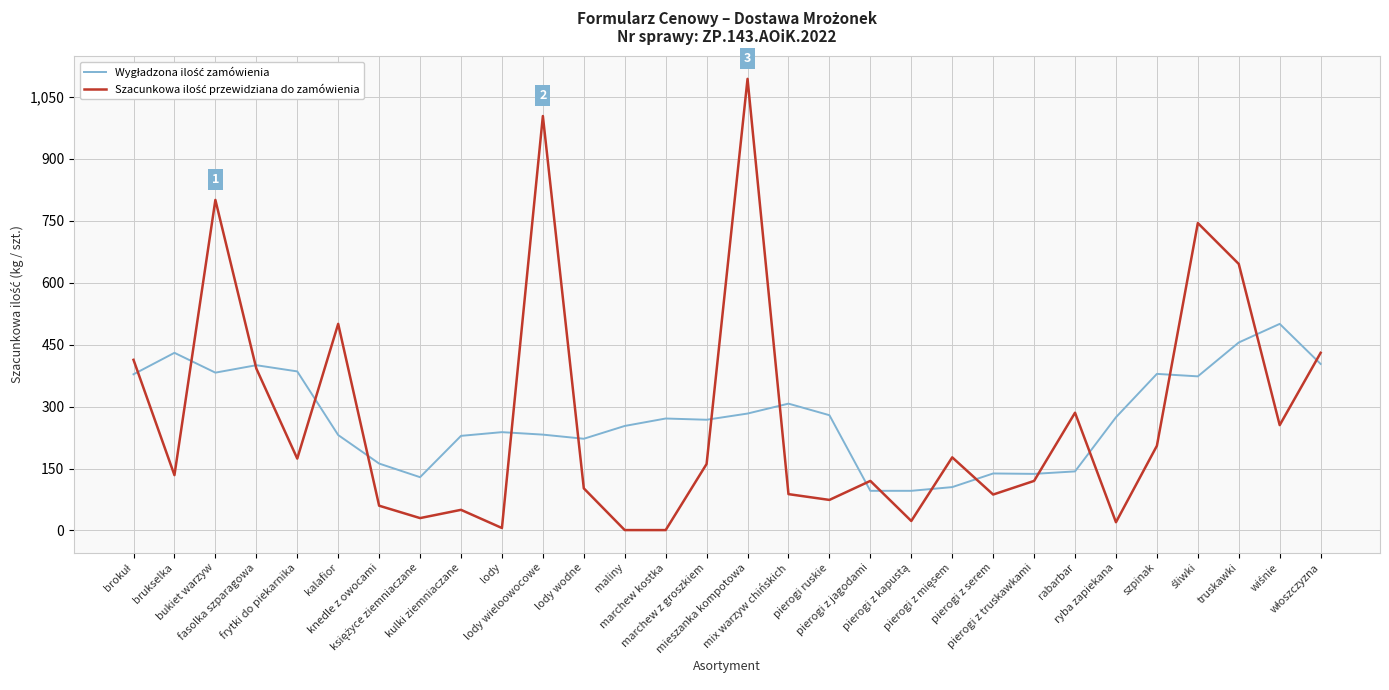

What is the greatest value displayed?

1093